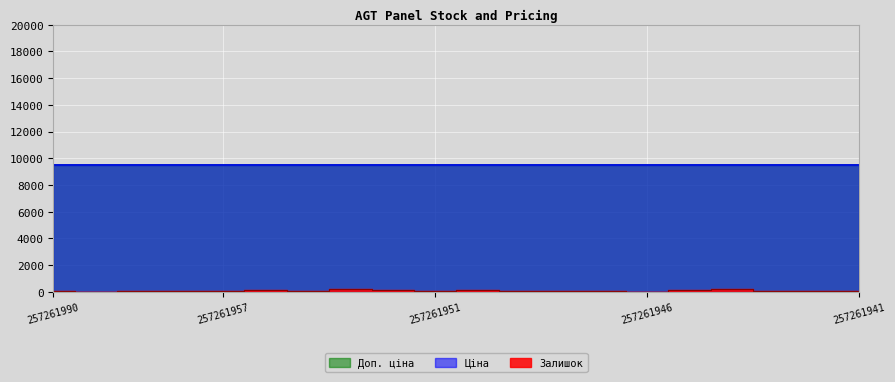

The Ціна series shows 14327.9 at 257261990. True or false?

False